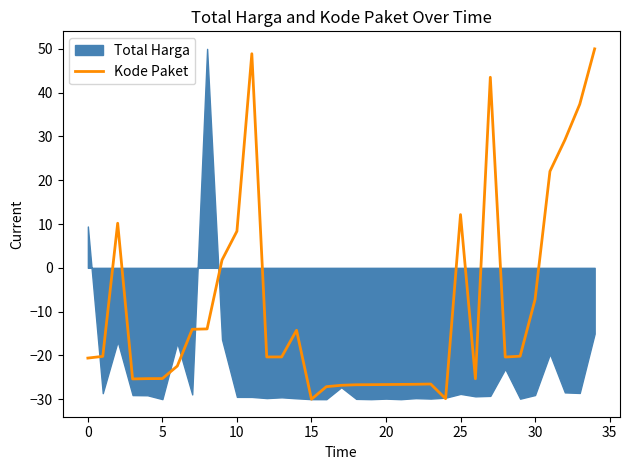

Count the number of categories in the chart.

35